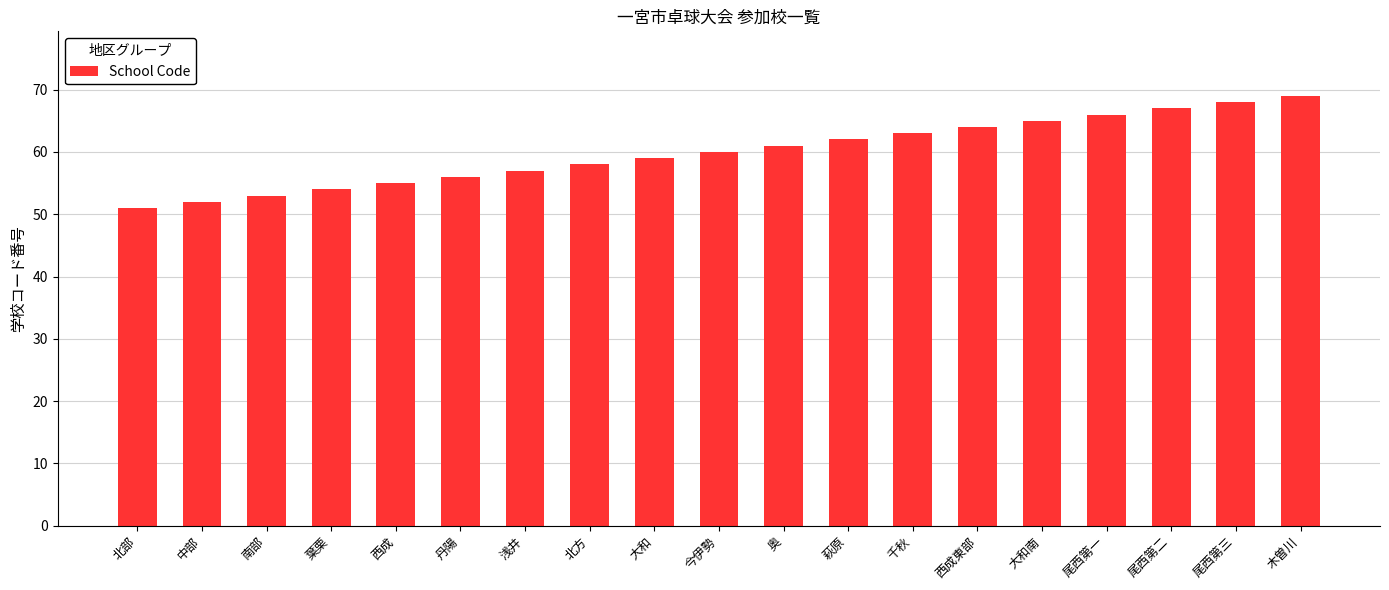

Which category has the highest value across all series?

木曽川